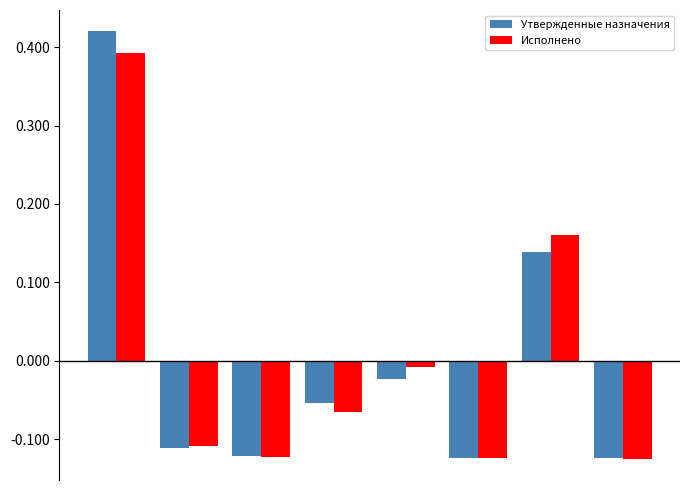

At how many categories does at least one series exceed 0?

2